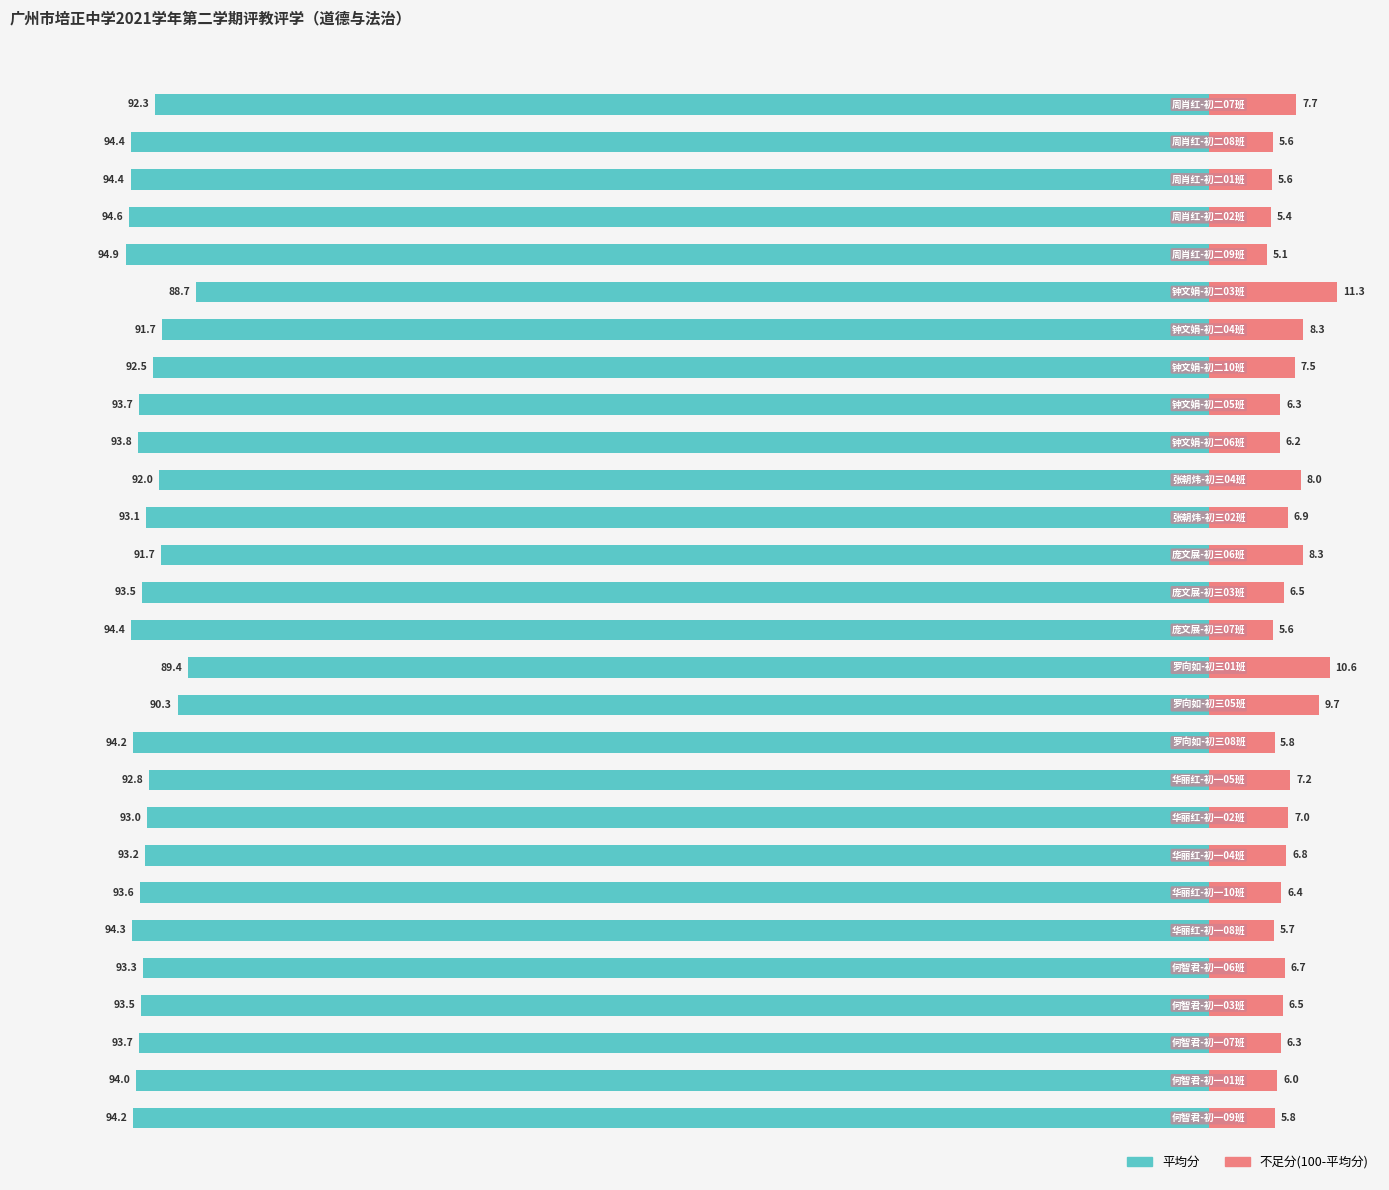

Which series has the largest total across all categories?

平均分